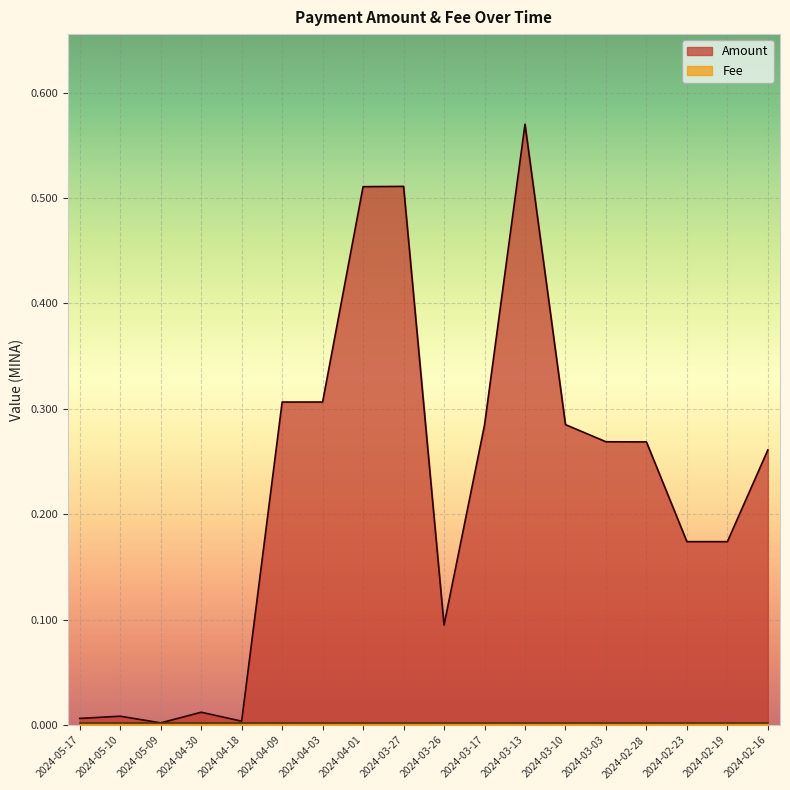

Reading left to right, list all the values displayed in this chart.

2024-05-17=0.0	2024-05-10=0.0	2024-05-09=0.0	2024-04-30=0.0	2024-04-18=0.0	2024-04-09=0.3	2024-04-03=0.3	2024-04-01=0.5	2024-03-27=0.5	2024-03-26=0.1	2024-03-17=0.3	2024-03-13=0.6	2024-03-10=0.3	2024-03-03=0.3	2024-02-28=0.3	2024-02-23=0.2	2024-02-19=0.2	2024-02-16=0.3